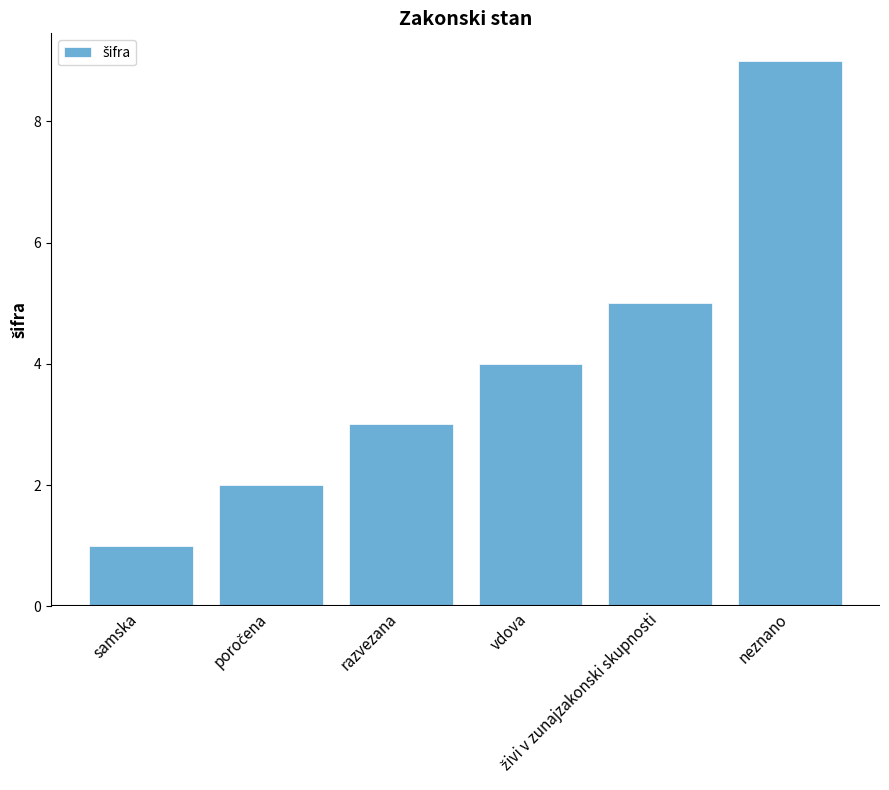

What is the sum of all values?

24